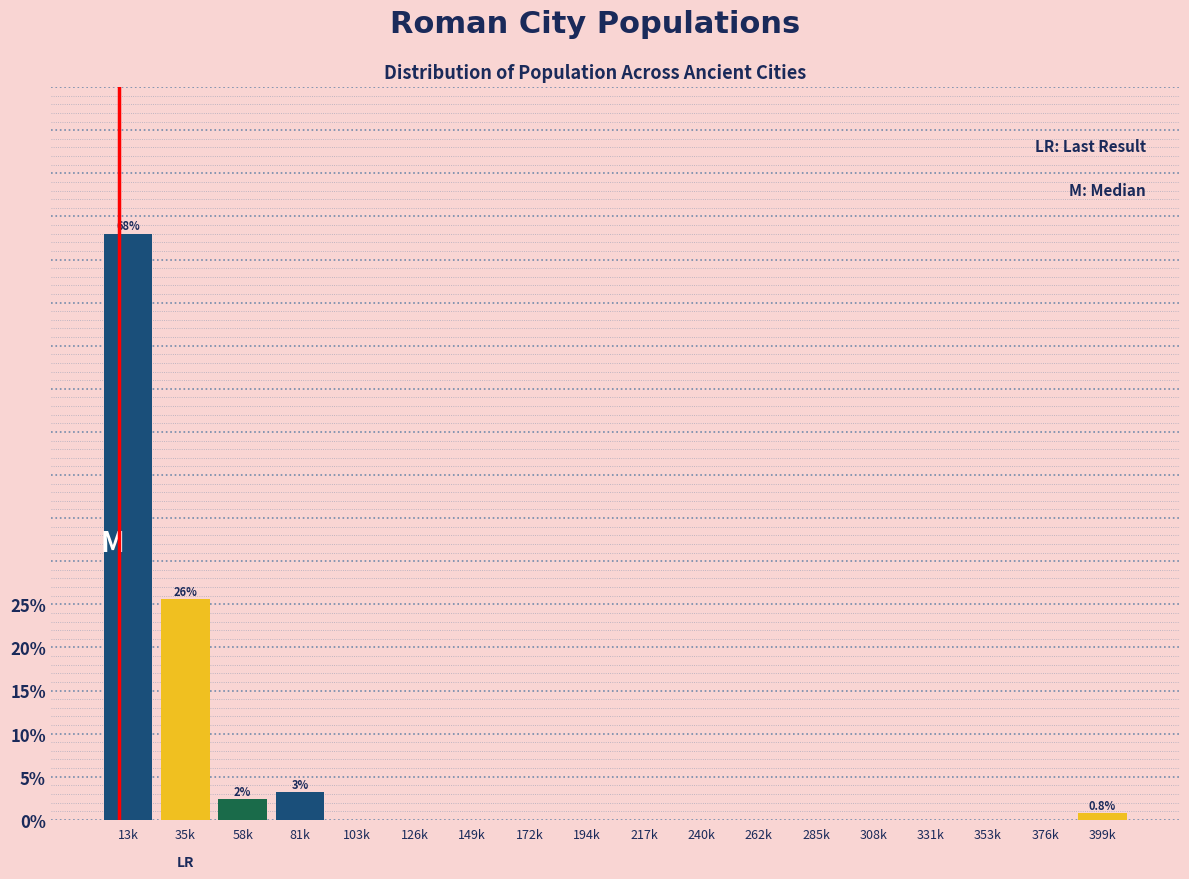

Reading left to right, transcribe all the data shown in this chart.

13k=68.0	35k=25.6	58k=2.4	81k=3.2	103k=0.0	126k=0.0	149k=0.0	172k=0.0	194k=0.0	217k=0.0	240k=0.0	262k=0.0	285k=0.0	308k=0.0	331k=0.0	353k=0.0	376k=0.0	399k=0.8